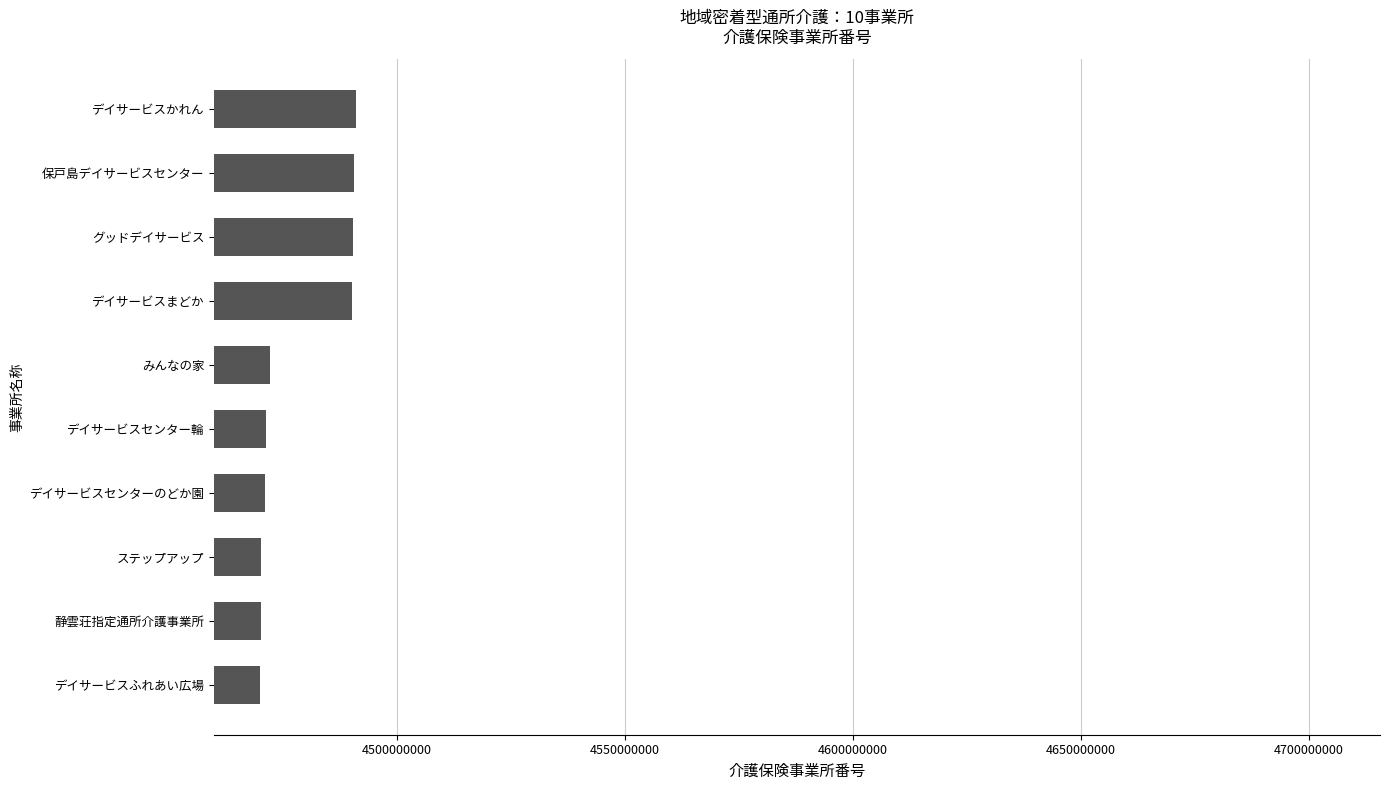

What is the minimum value shown in the chart?

4470106230